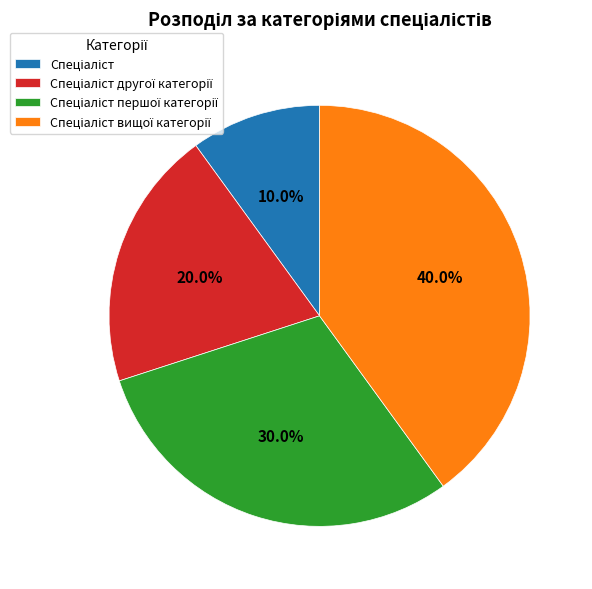

Does any single category account for the majority?

No